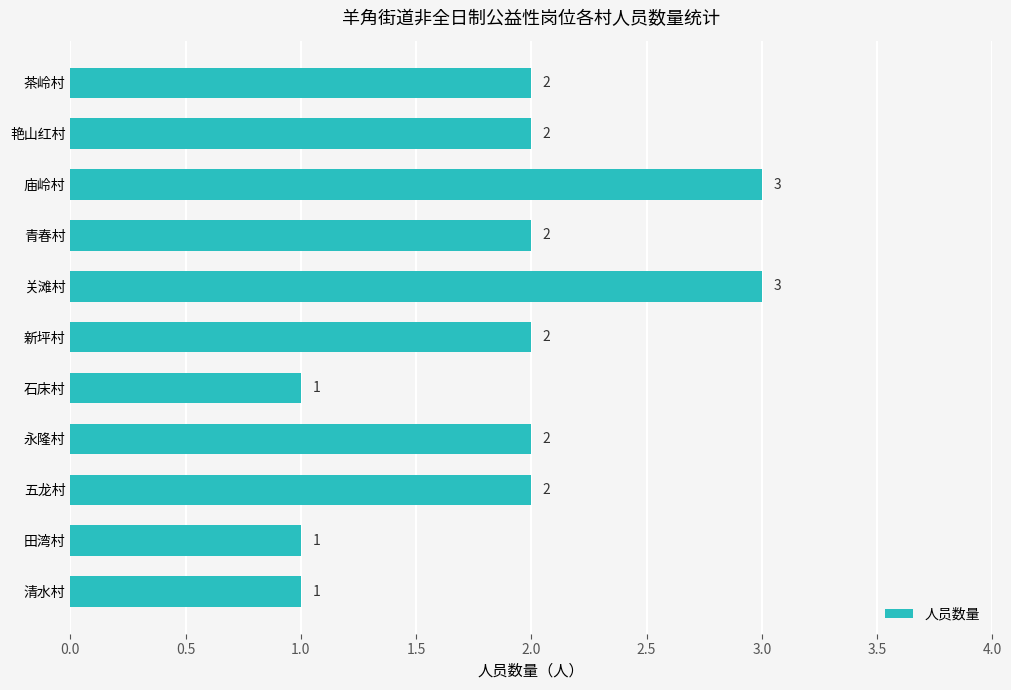

How many values are between 1 and 2?

9